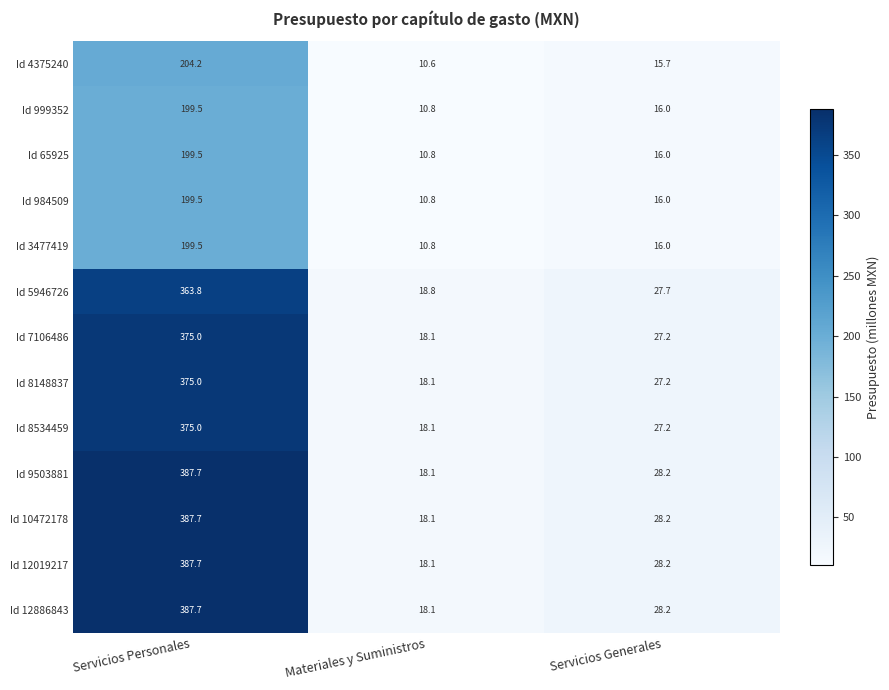

Rank the categories by Id 12019217 value from highest to lowest.

Servicios Personales, Servicios Generales, Materiales y Suministros